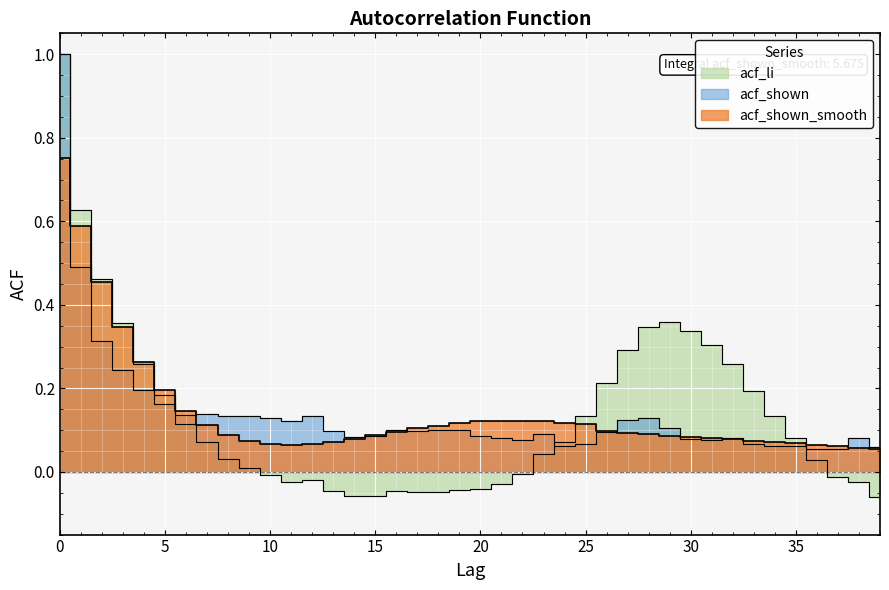

At how many categories does at least one series exceed 0?

40